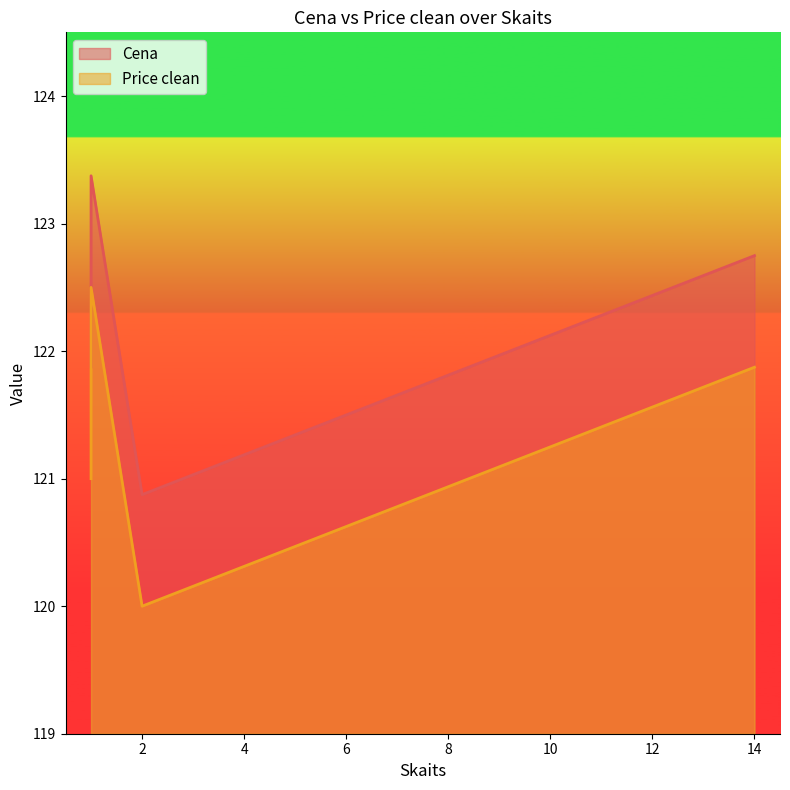

Read the Cena value at 2.0.

120.9